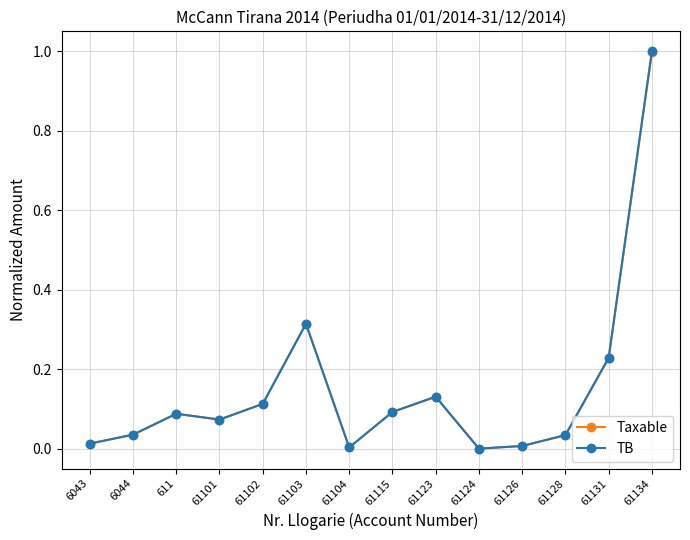

Is the value of TB at 611 greater than the value of Taxable at 61123?

No